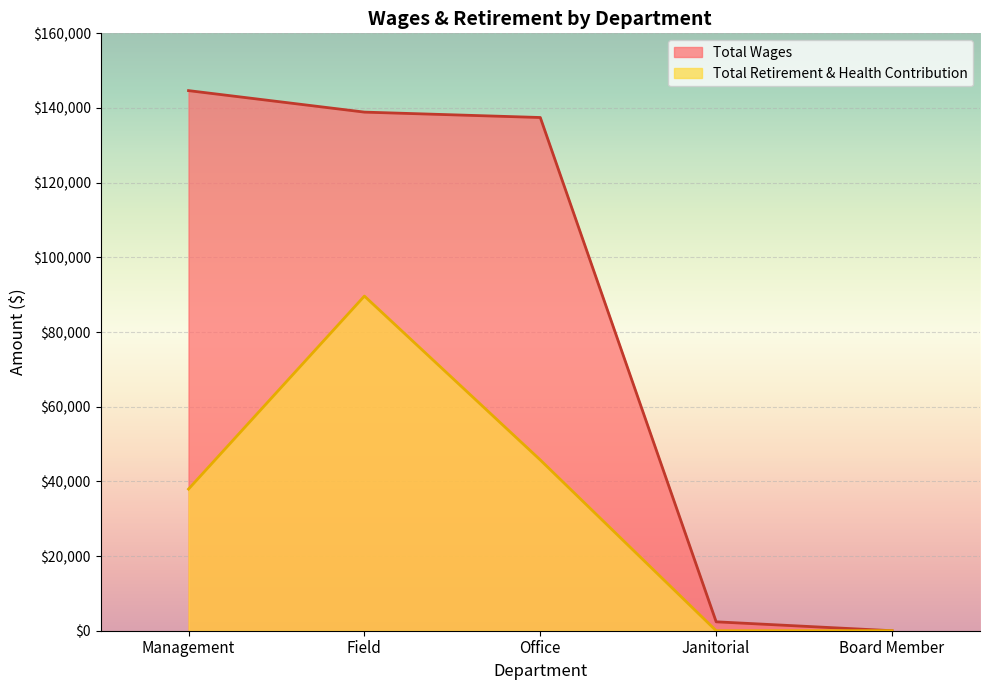

Which has a higher value, Office or Board Member?

Office